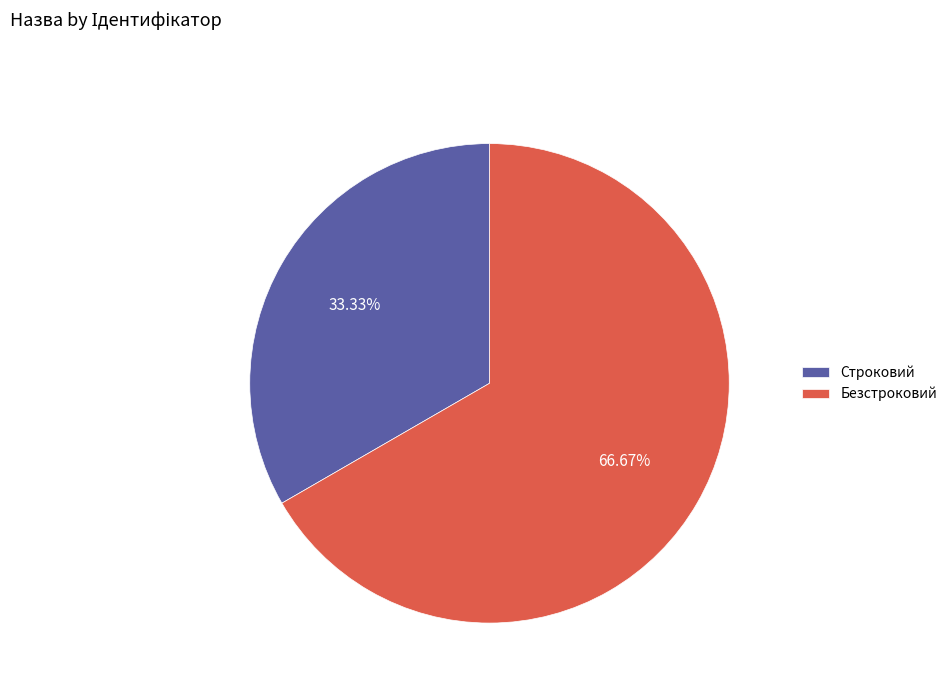

What percentage is the Строковий slice, to the nearest percent?

33%